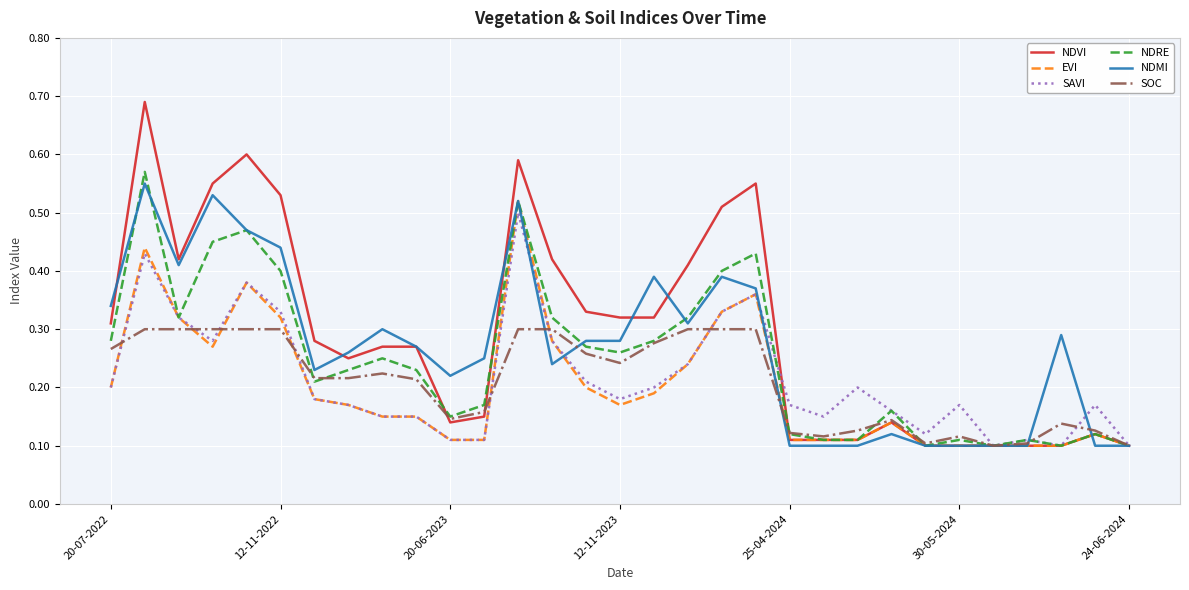

Which series has the largest range (max minus min)?

NDVI